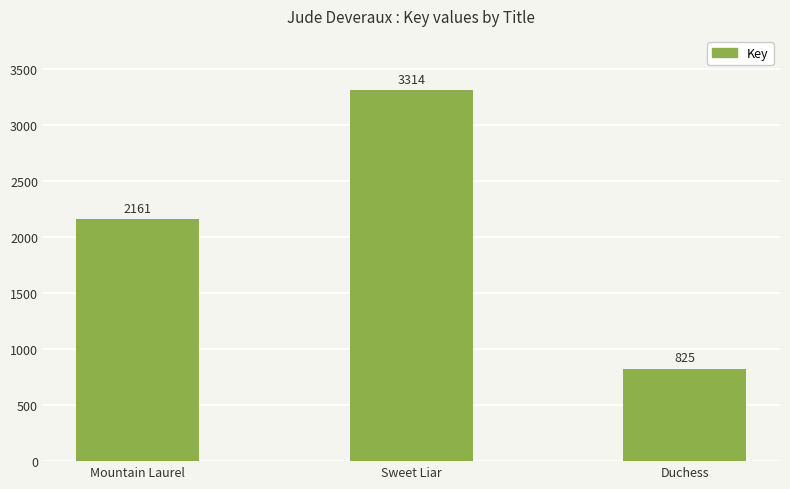

List the labels in order of value, smallest first.

Duchess, Mountain Laurel, Sweet Liar